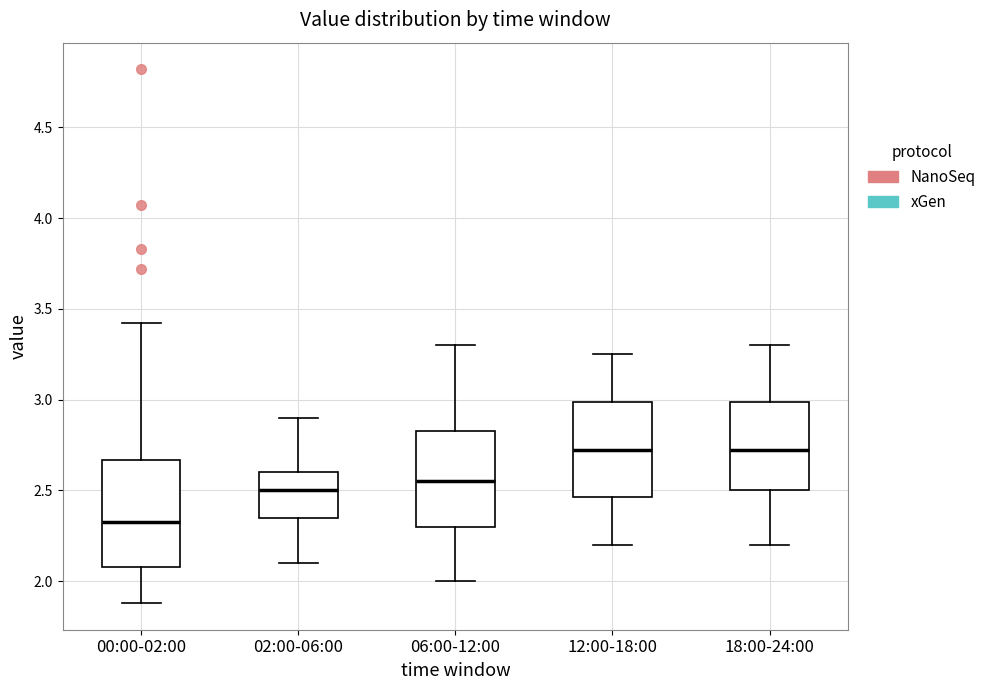

Where does the lower whisker of the box for 02:00-06:00 end on the y-axis? The values are not printed on the chart, so give them approximately, as read against the axis.

2.10